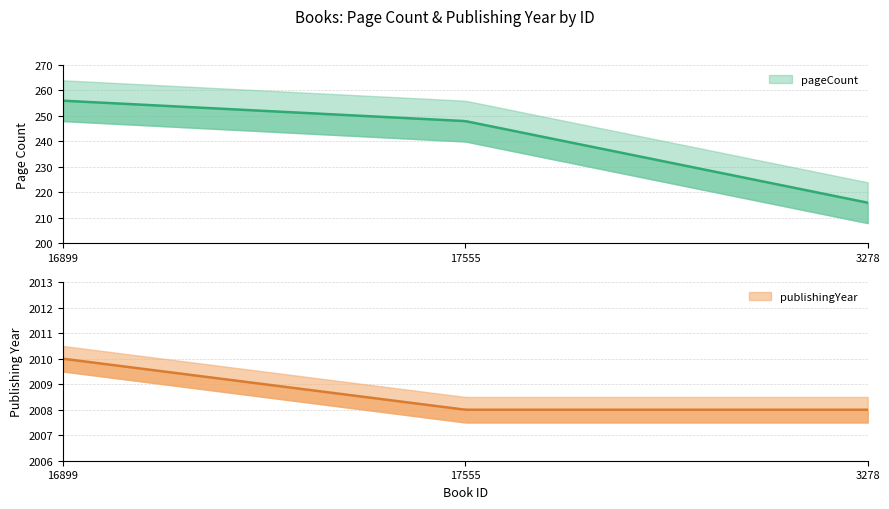

What is the label of the 2nd point from the left?

17555